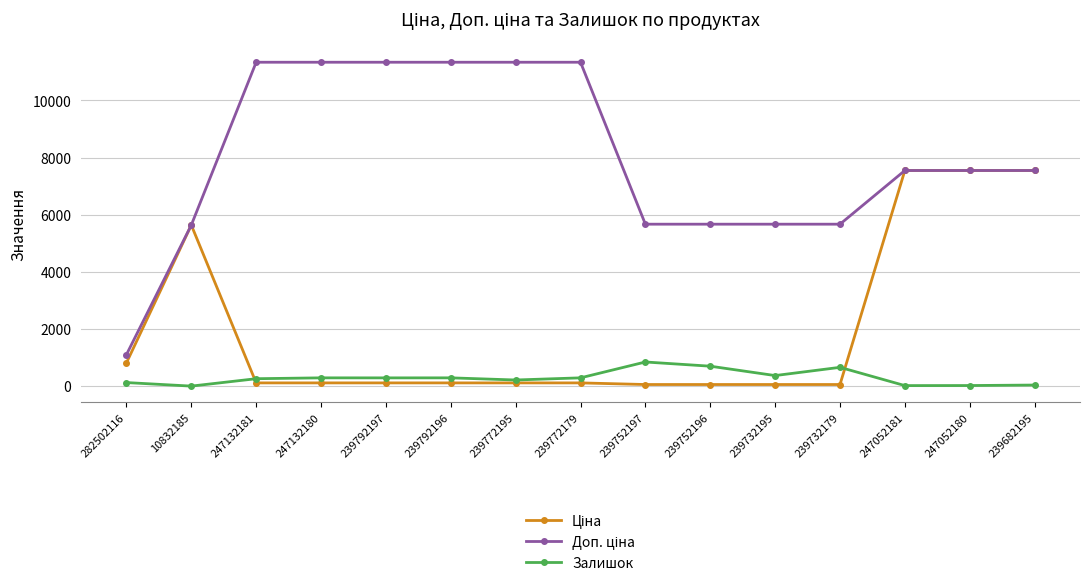

What is the difference between the highest and lowest values at 239772195?

11220.7